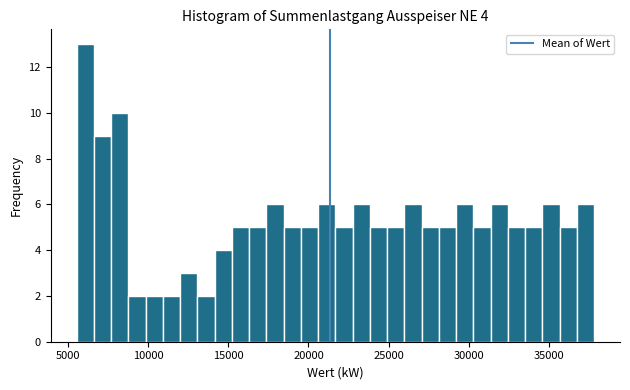

Around what value on the x-axis is the tallest bar? Give the approximate position of its centre, as read against the axis.

6000